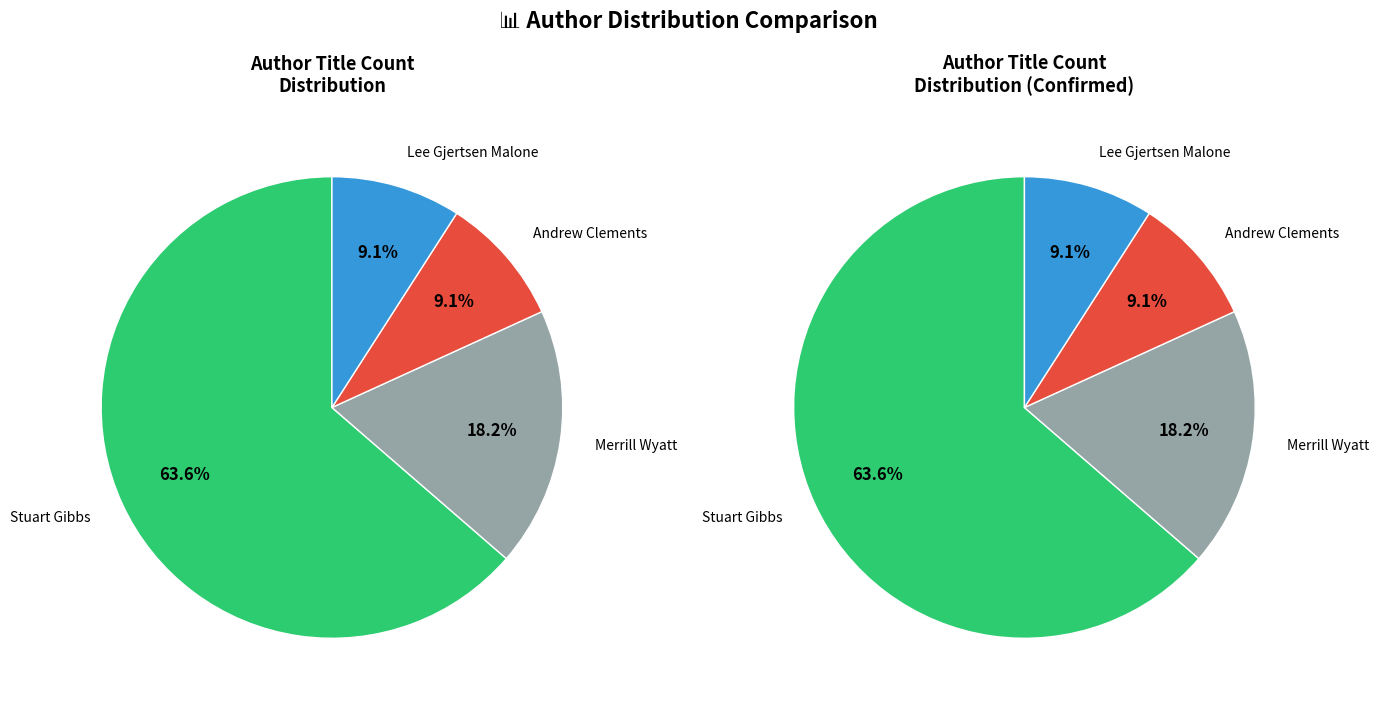

What is the ratio of the value at Lee Gjertsen Malone (488175598) to the value at Stuart Gibbs (62586102)?

0.1